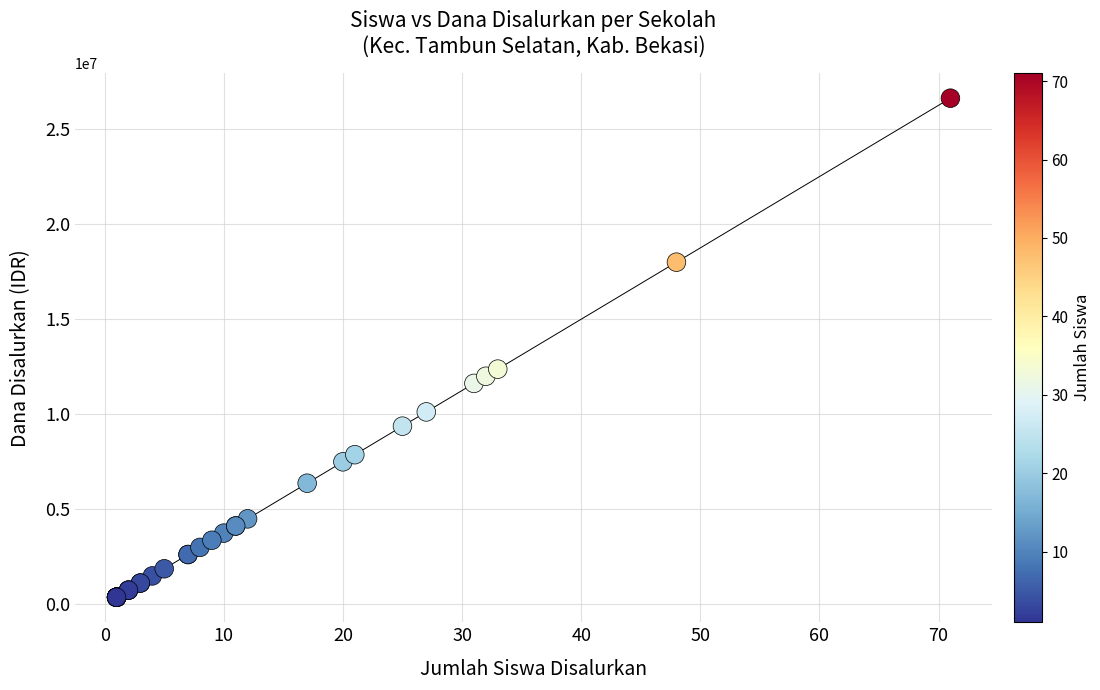

What Y value in the scatter plot is closest to 13500000?

12375000